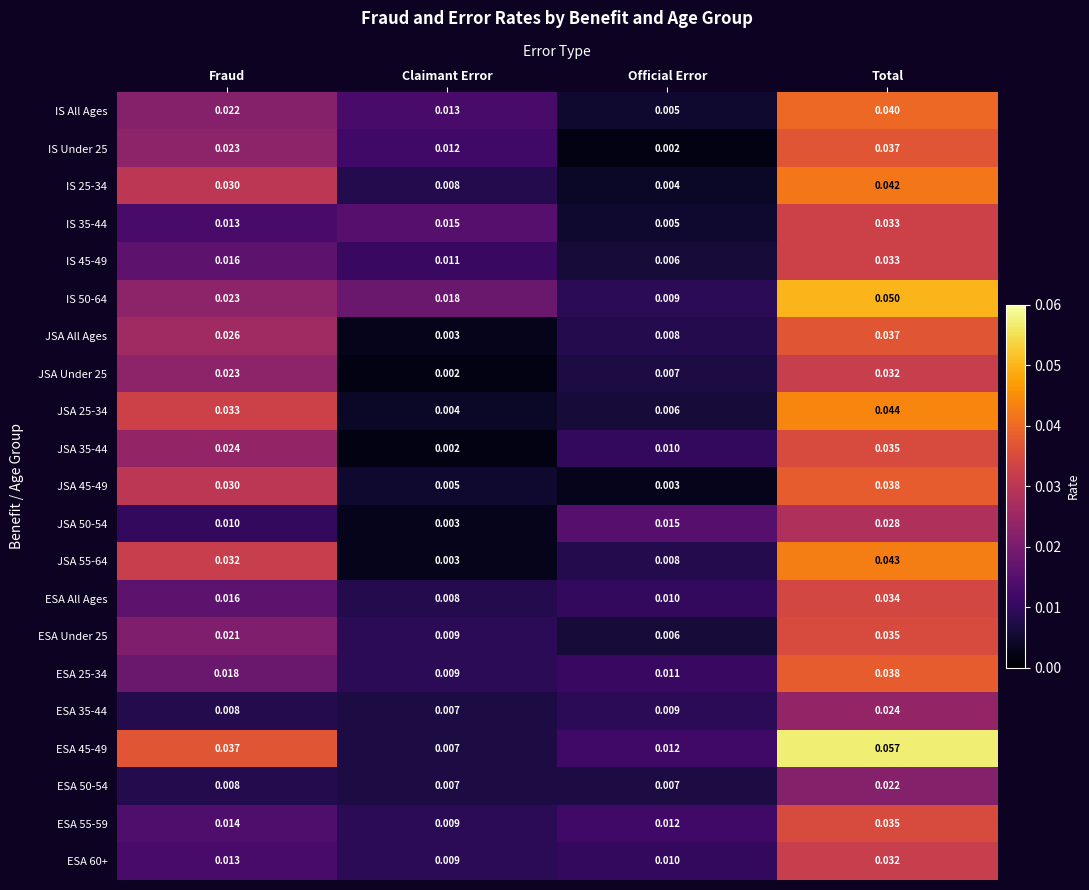

Which series has the largest range (max minus min)?

ESA 45-49